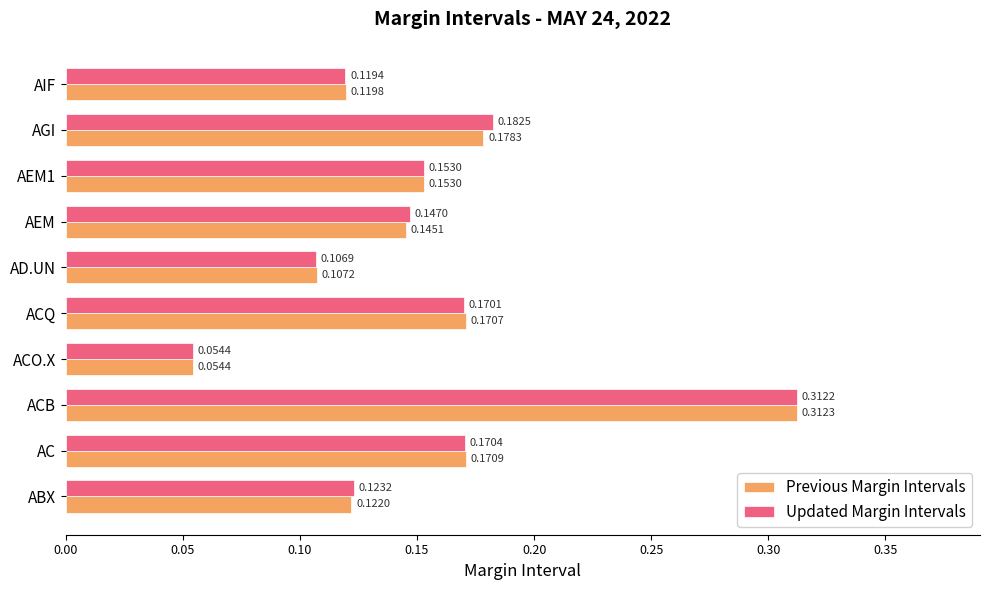

Rank the series by their average value, from lowest to highest.

Previous Margin Intervals, Updated Margin Intervals